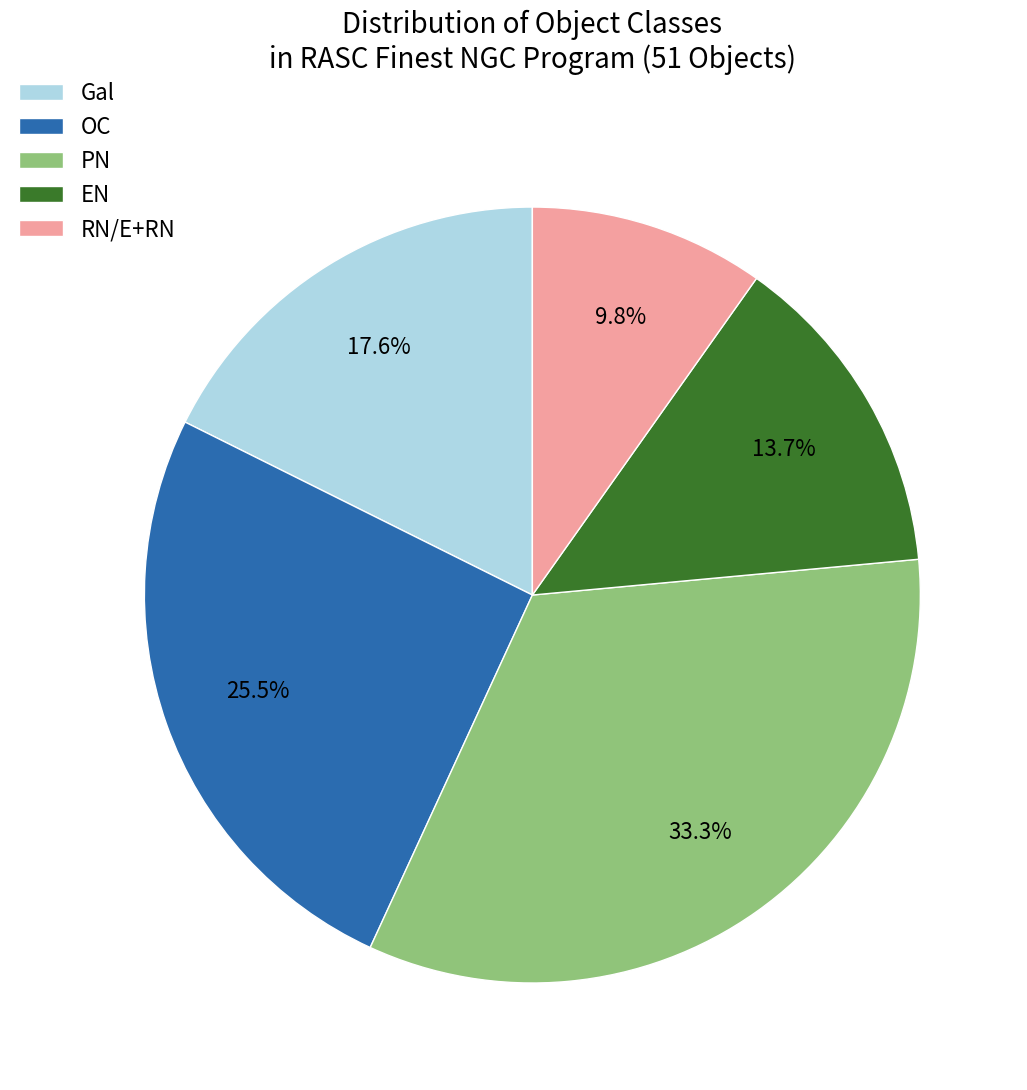

What percentage is NOT represented by RN?

90.2%